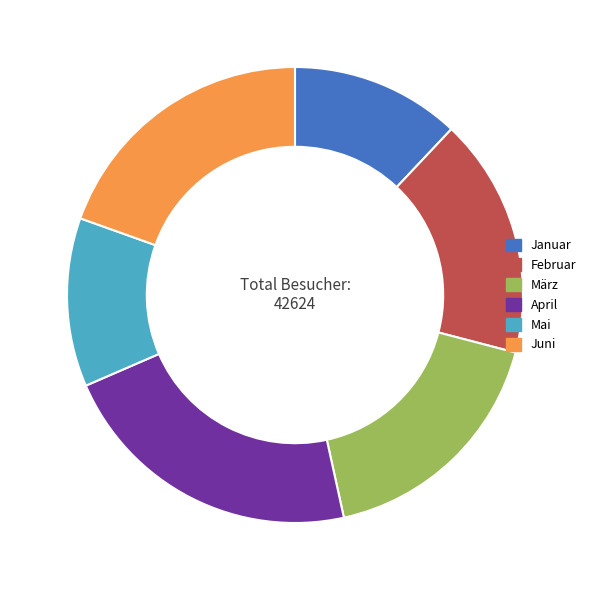

Is Mai the majority of the pie?

No